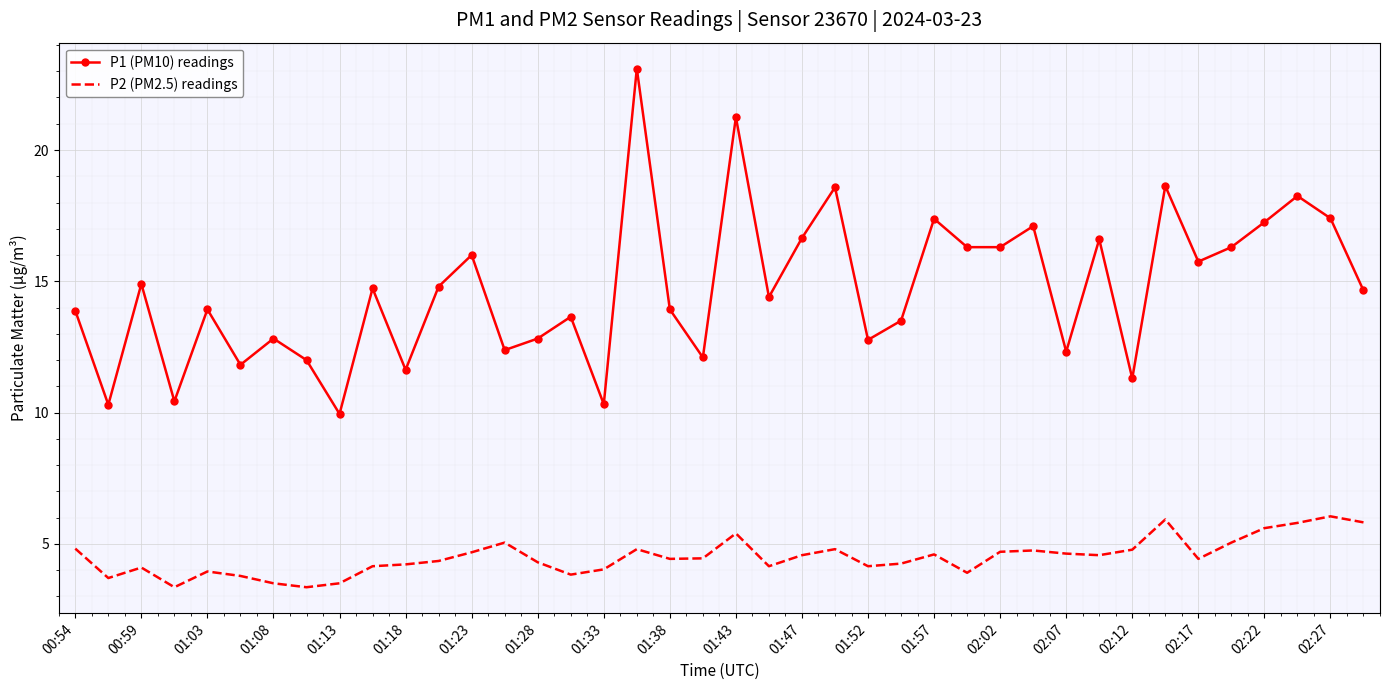

True or false: P1 (PM10) readings and P2 (PM2.5) readings intersect in this chart.

False